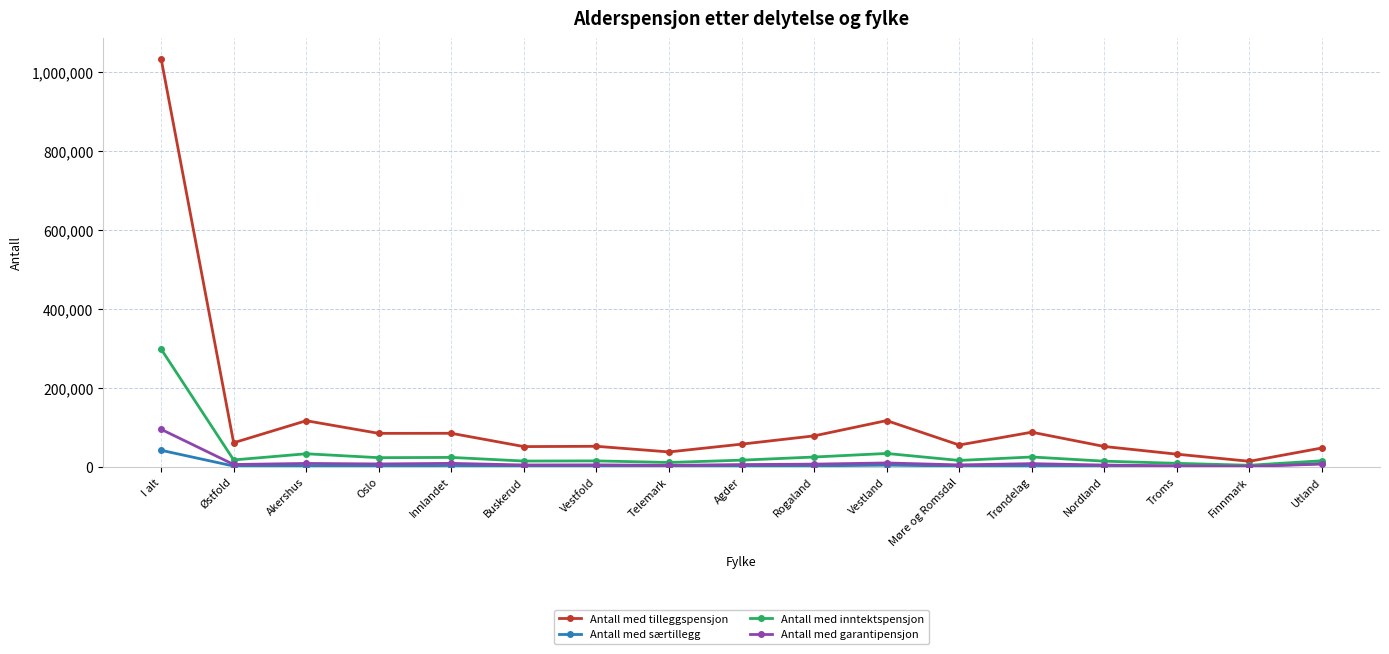

What is the label of the 3rd point from the right?

Troms